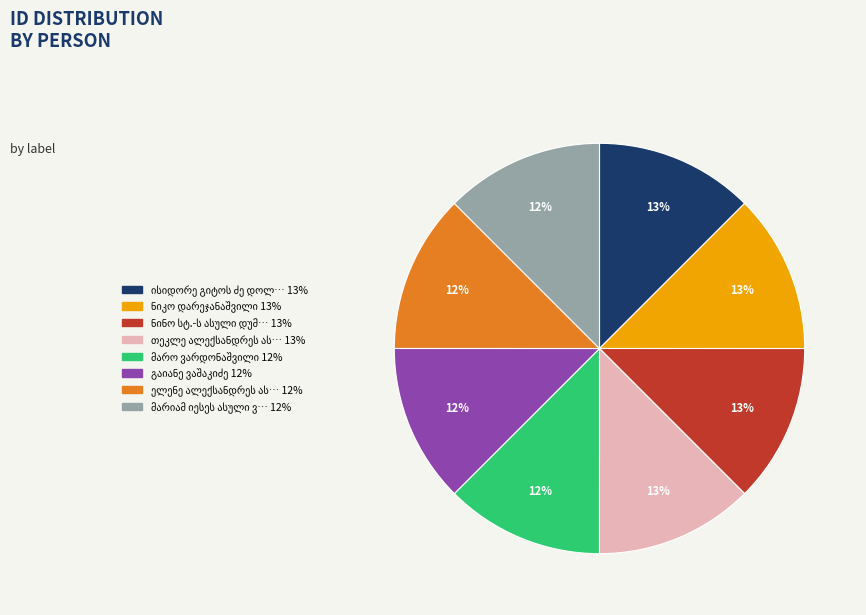

To the nearest percent, what is the average slice percentage?

12%